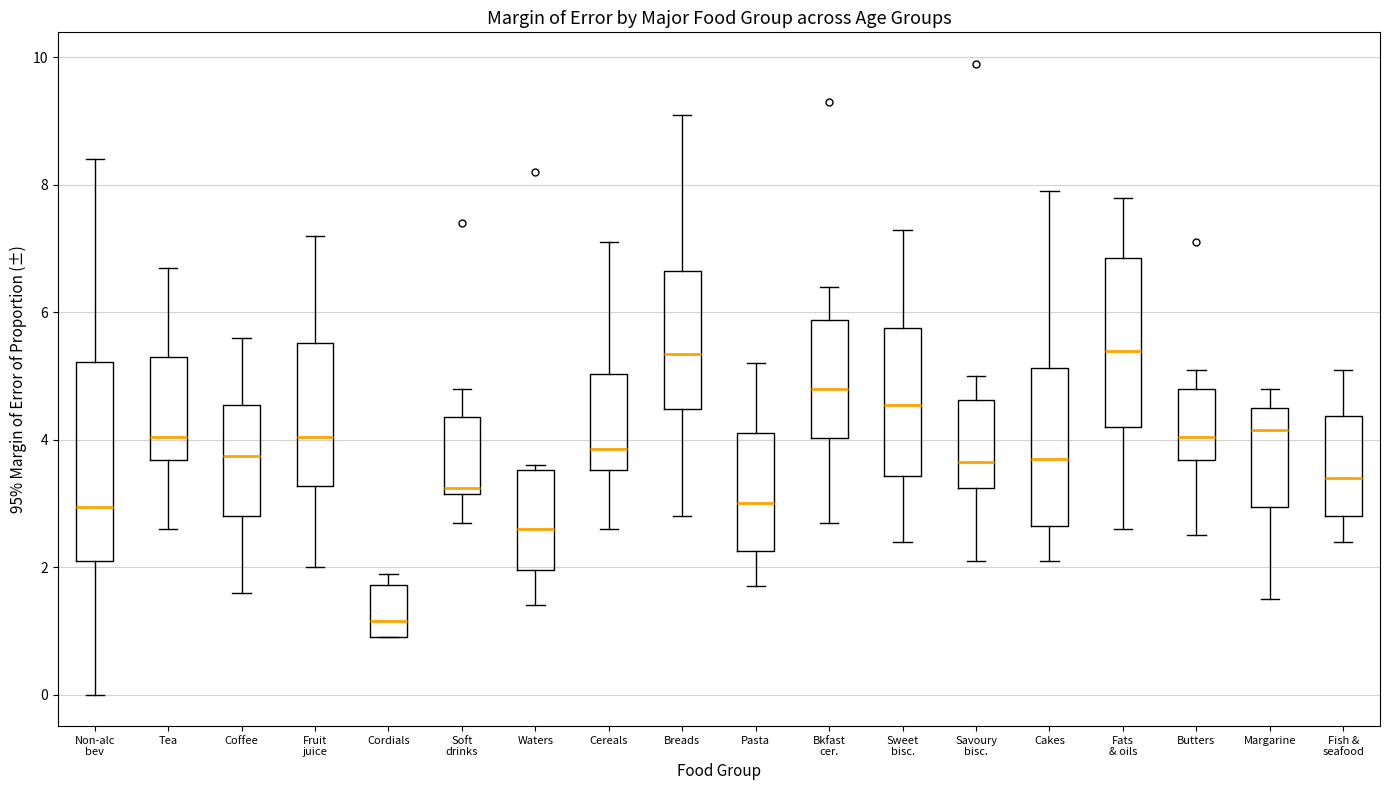

Comparing the boxes themselves (not the whiskers), which one is the tallest?

Non-alc bev